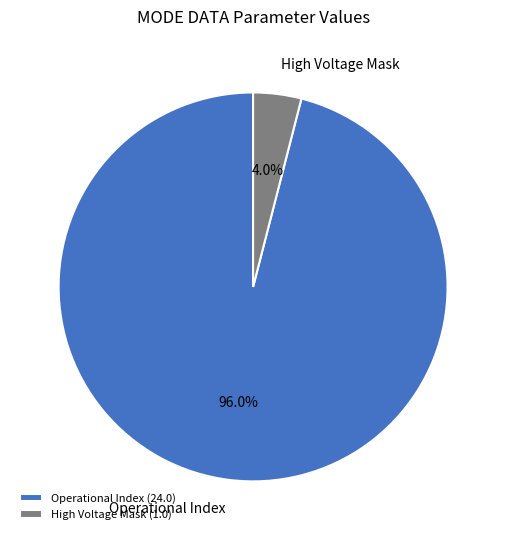

Does Operational Index represent more than half of the total?

Yes